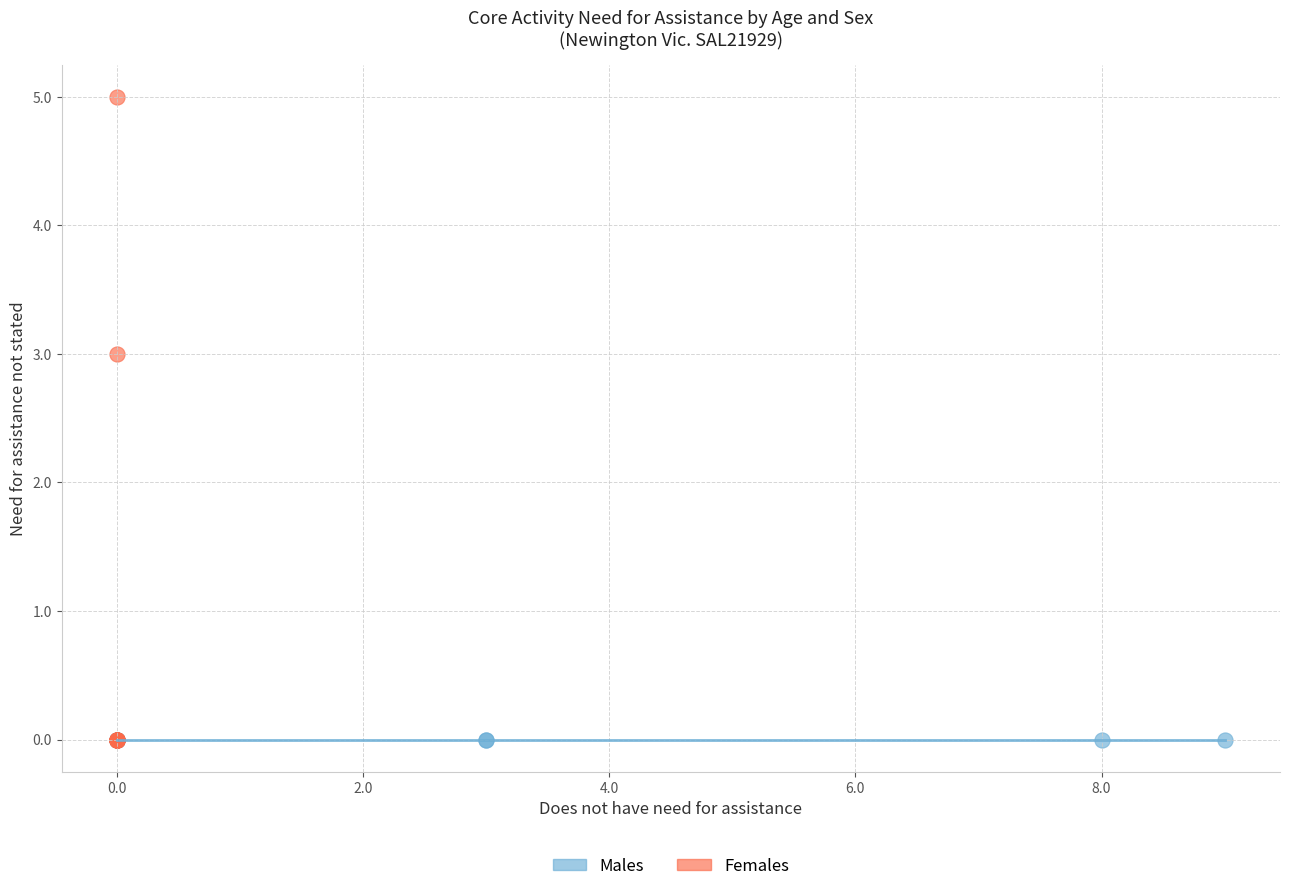

Which series reaches the maximum Y coordinate?

Females